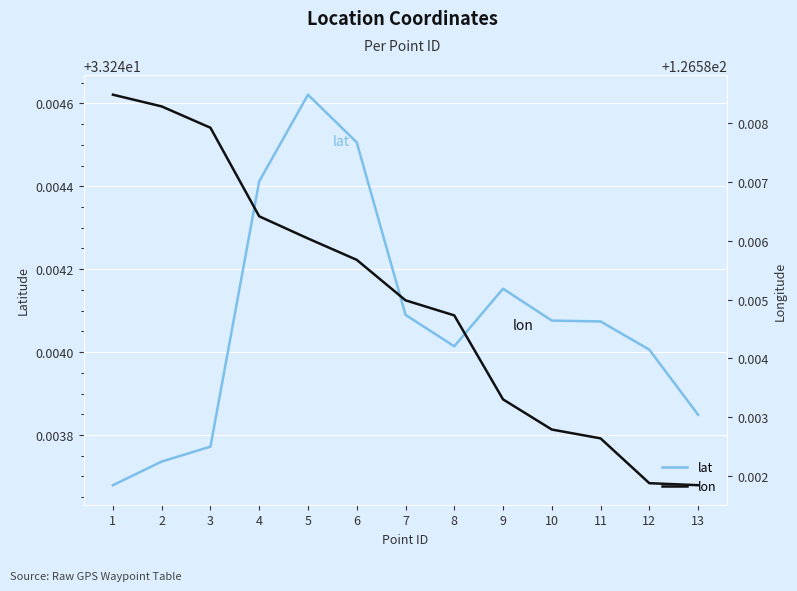

At which label does lat reach its peak?

5